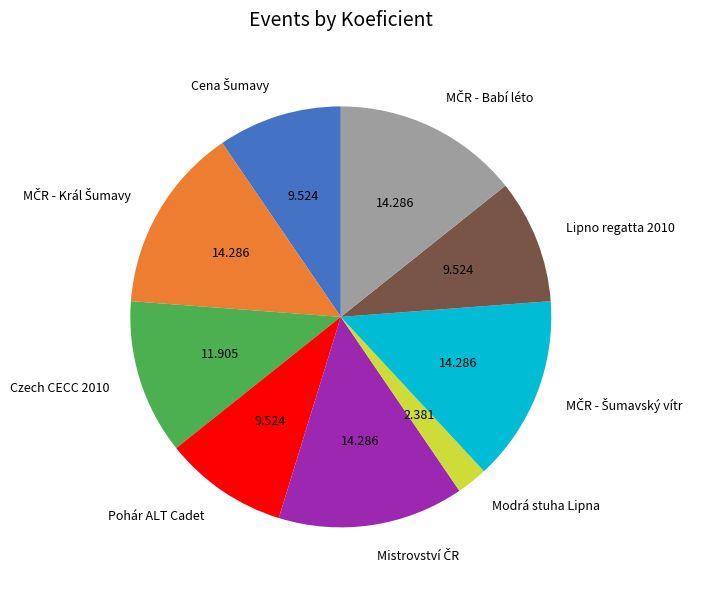

What is the ratio of the value at Czech CECC 2010 to the value at Pohár ALT Cadet?

1.2